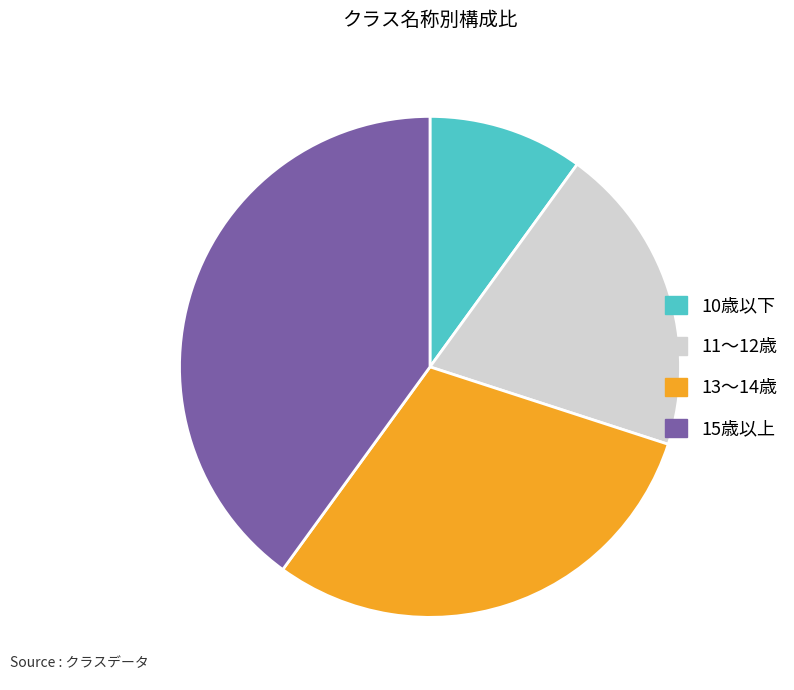

Does 15歳以上 represent more than half of the total?

No